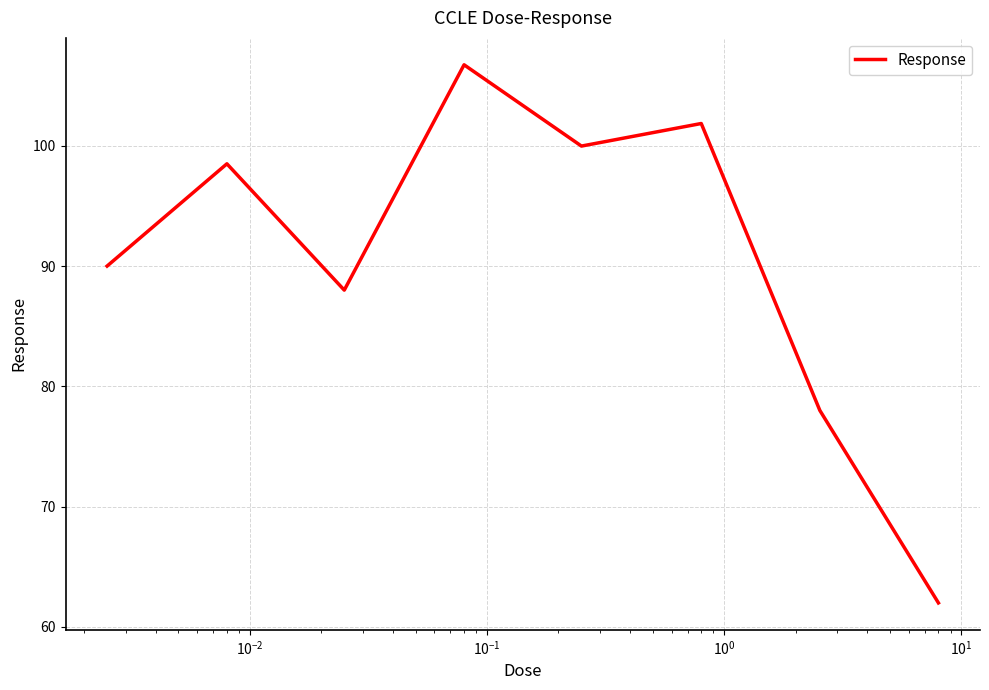

True or false: there are more than 2 points higher than both neighbors.

True